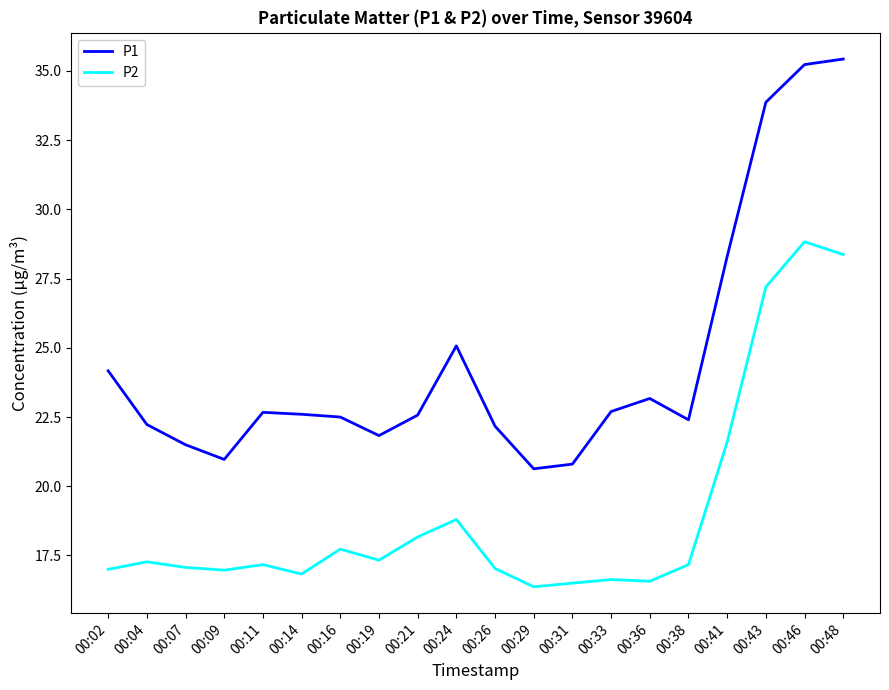

True or false: P2 and P1 intersect in this chart.

False